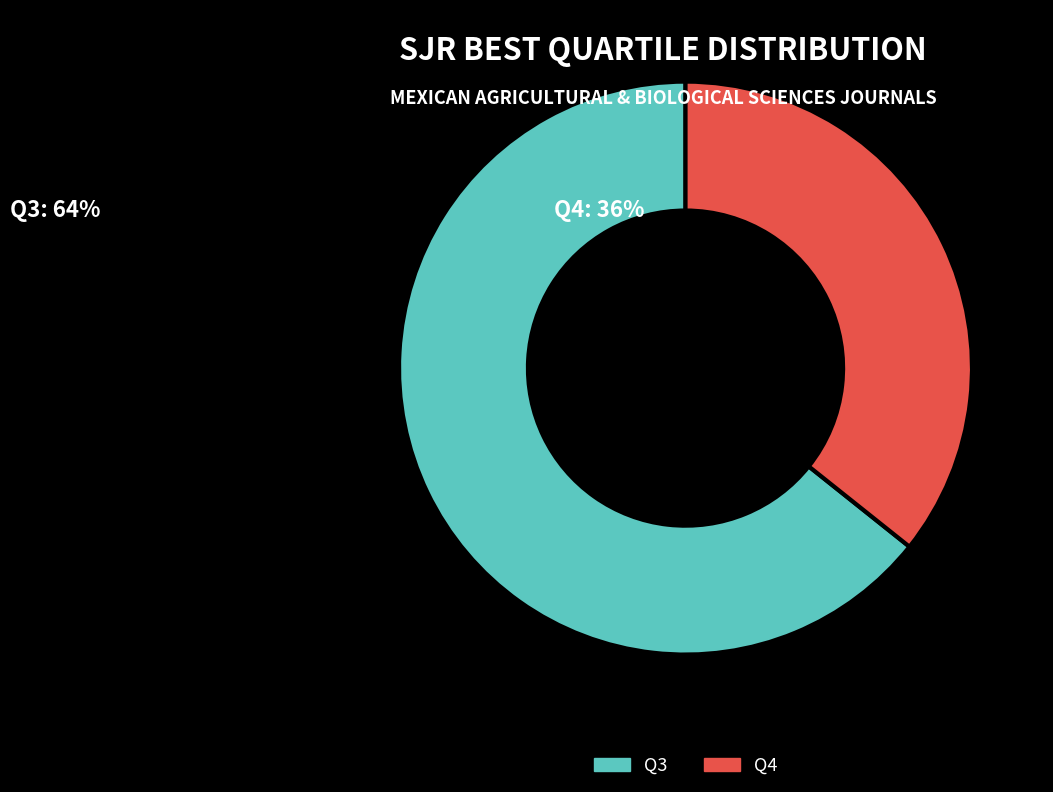

Which category has the smallest portion of the pie?

Q4